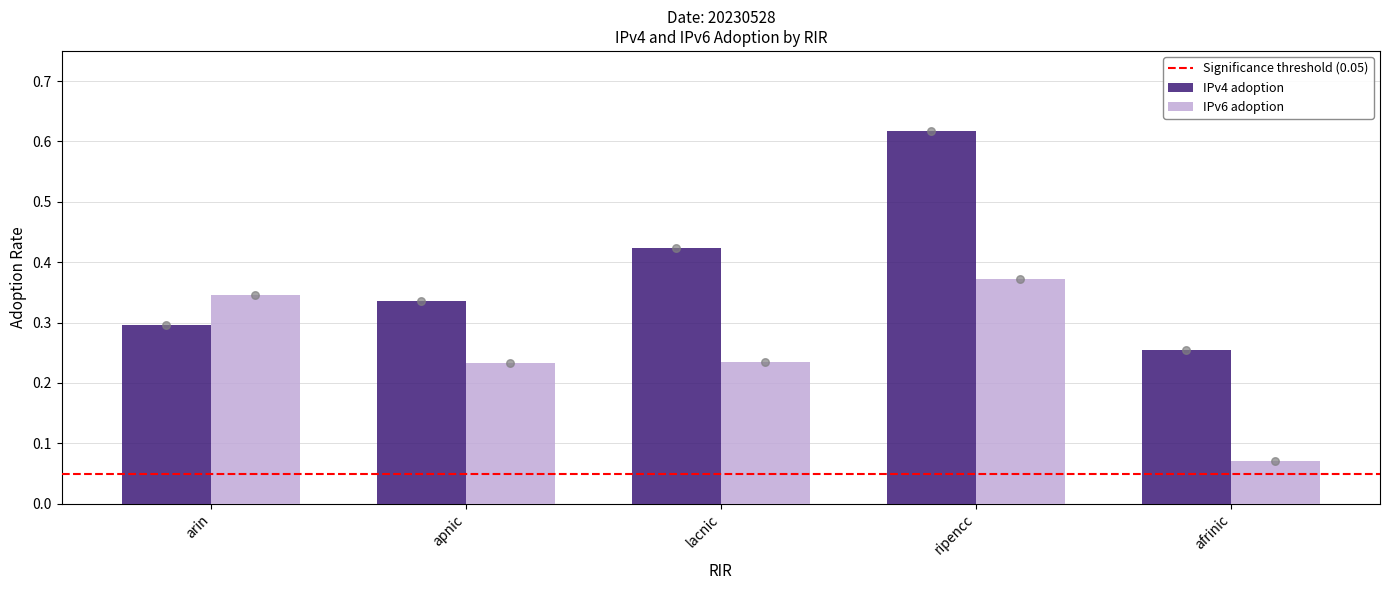

What are all the series names shown in the legend?

IPv4 adoption, IPv6 adoption